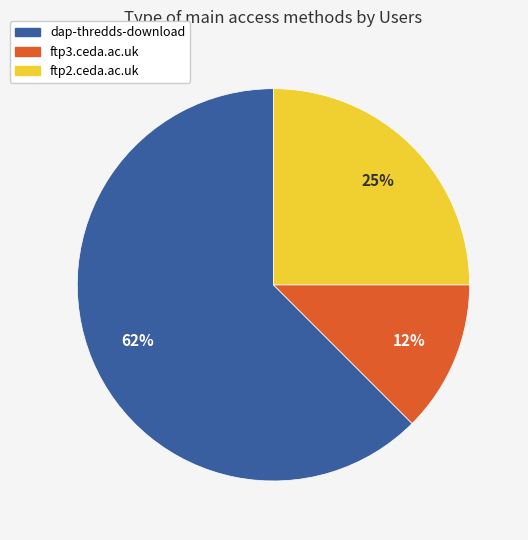

To the nearest percent, what is the average slice percentage?

33%